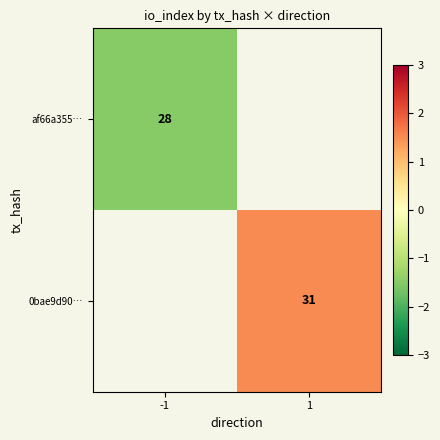

True or false: 0bae9d90… has a value of 13.8 at 1.

False